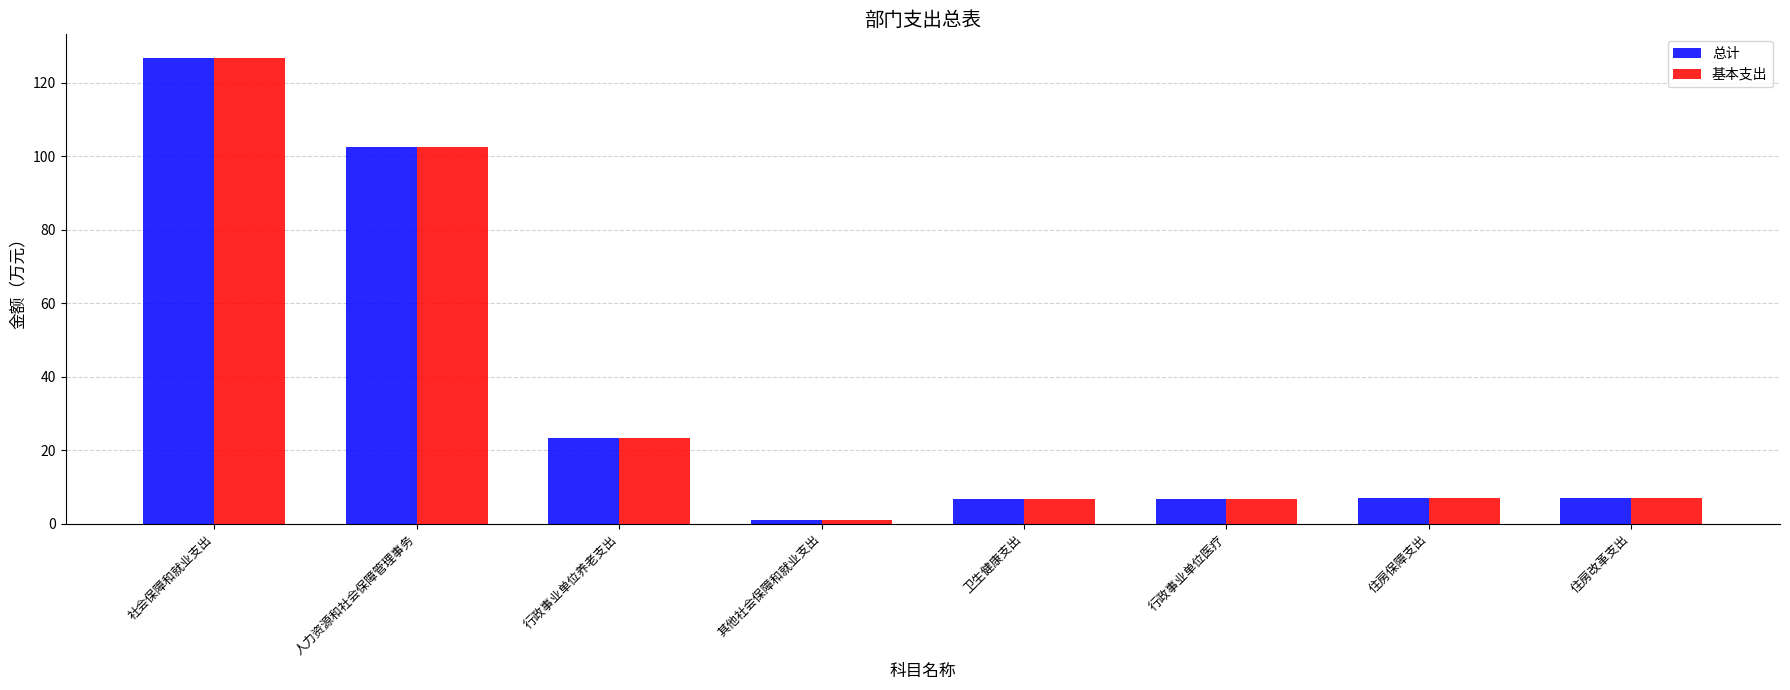

How many groups of bars are there?

8